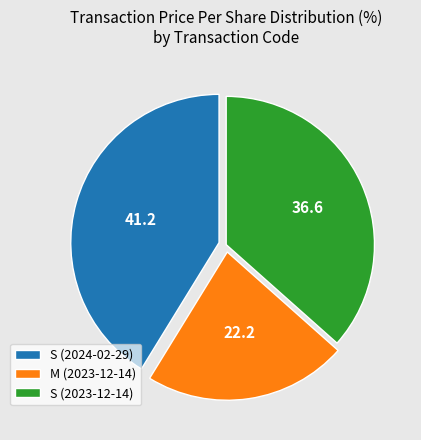

Is the sum of S (2023-12-14) and S (2024-02-29) greater than half?

Yes